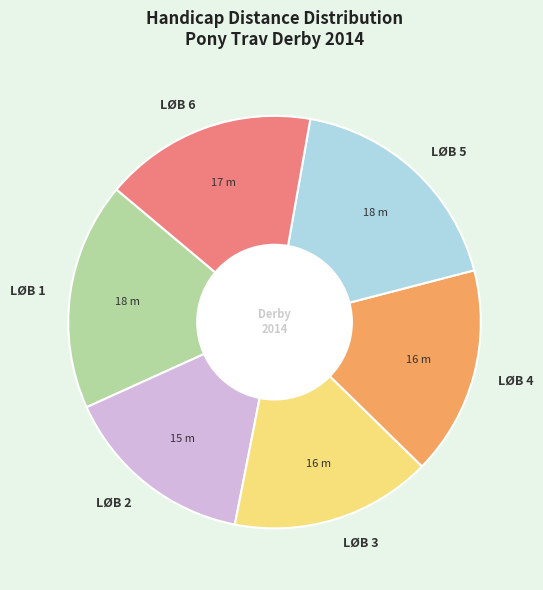

Approximately how many times larger is the value at LØB 4 compared to LØB 3?

1.0